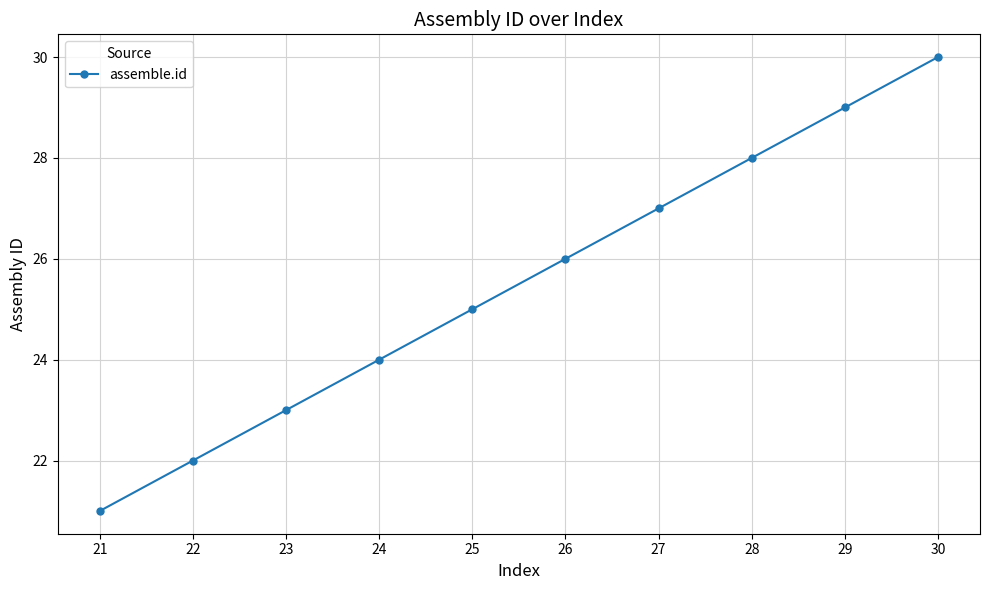

Reading right to left, transcribe all the data shown in this chart.

30=30	29=29	28=28	27=27	26=26	25=25	24=24	23=23	22=22	21=21